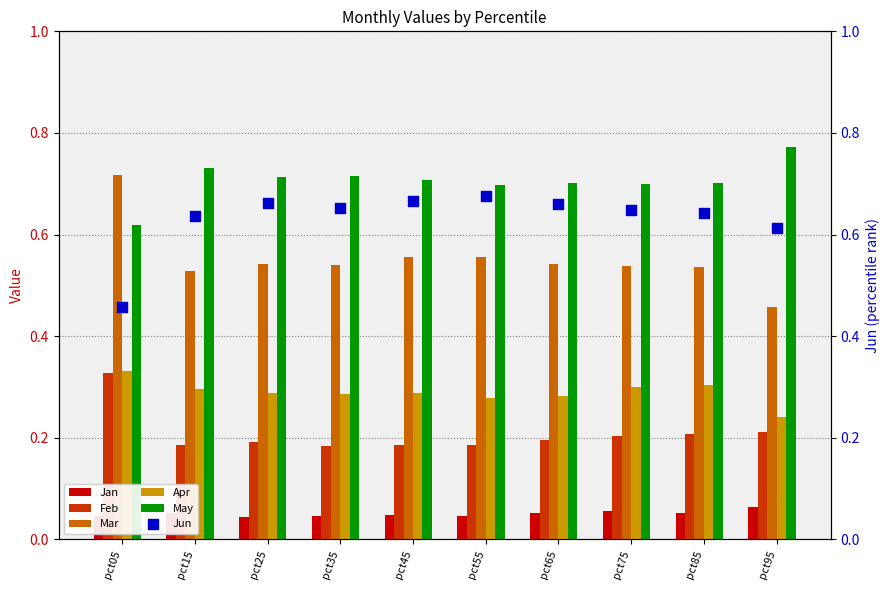

What are all the series names shown in the legend?

Jan, Feb, Mar, Apr, May, Jun